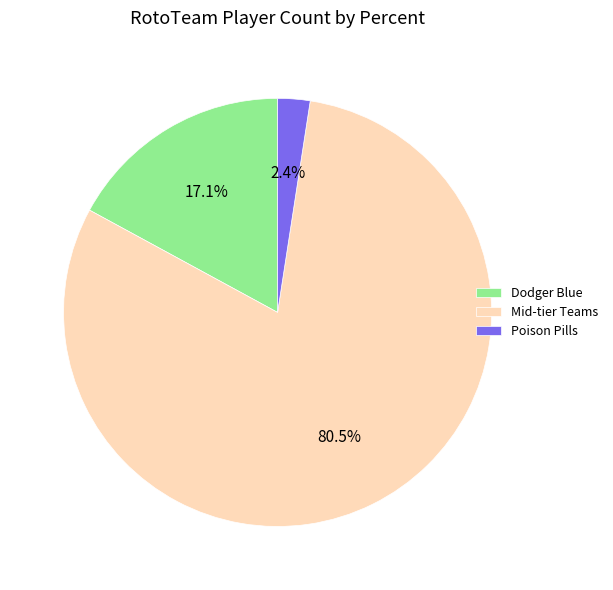

Is there a majority slice in this chart?

Yes